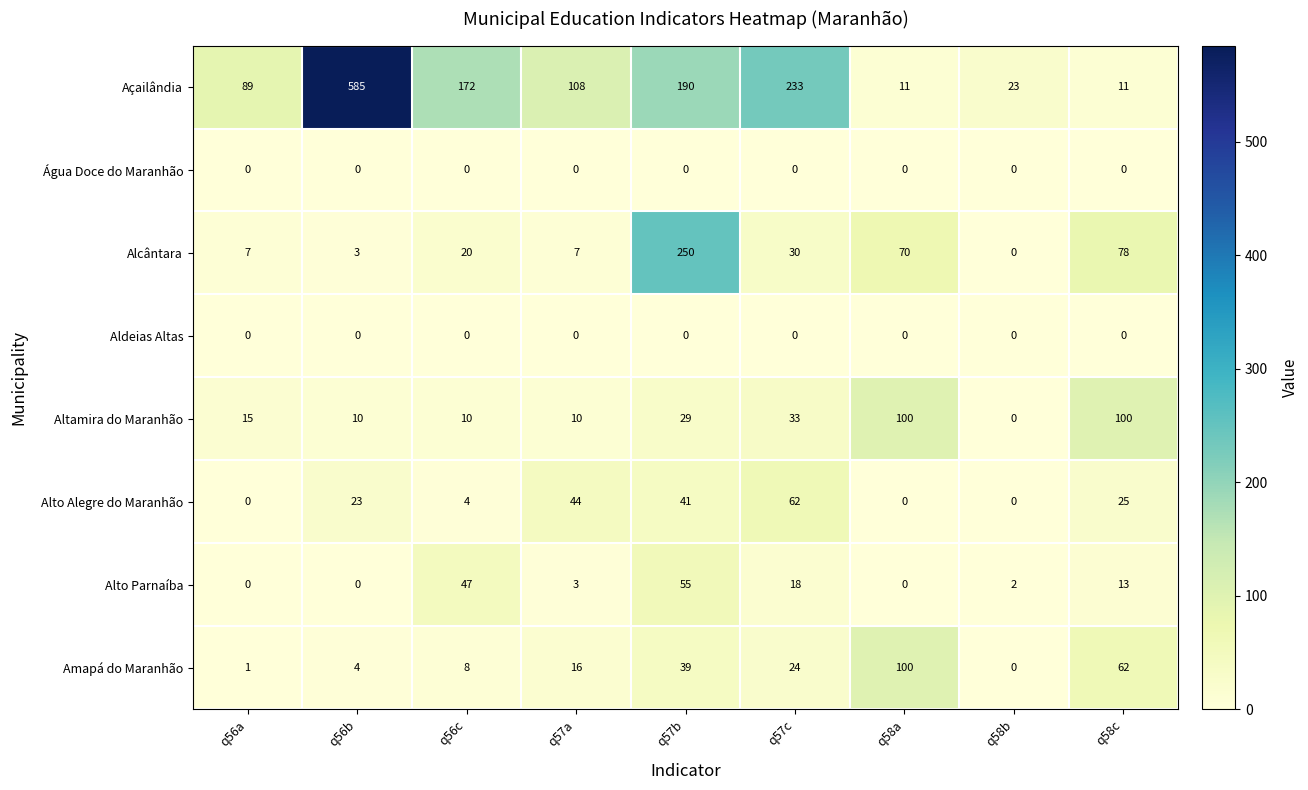

True or false: Alcântara has a value of 30 at q57c.

True